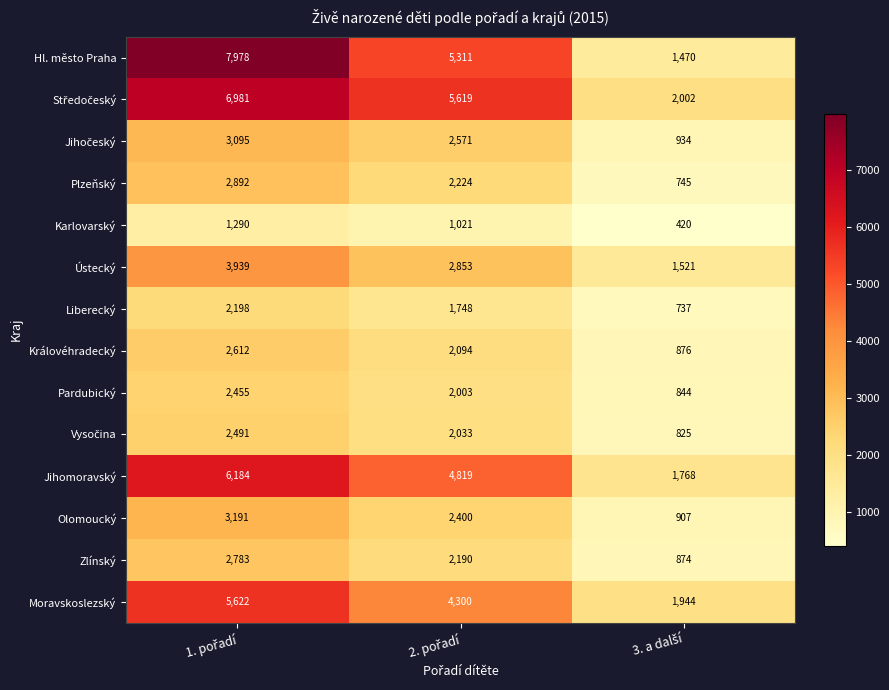

Which series has the largest range (max minus min)?

Hl. město Praha